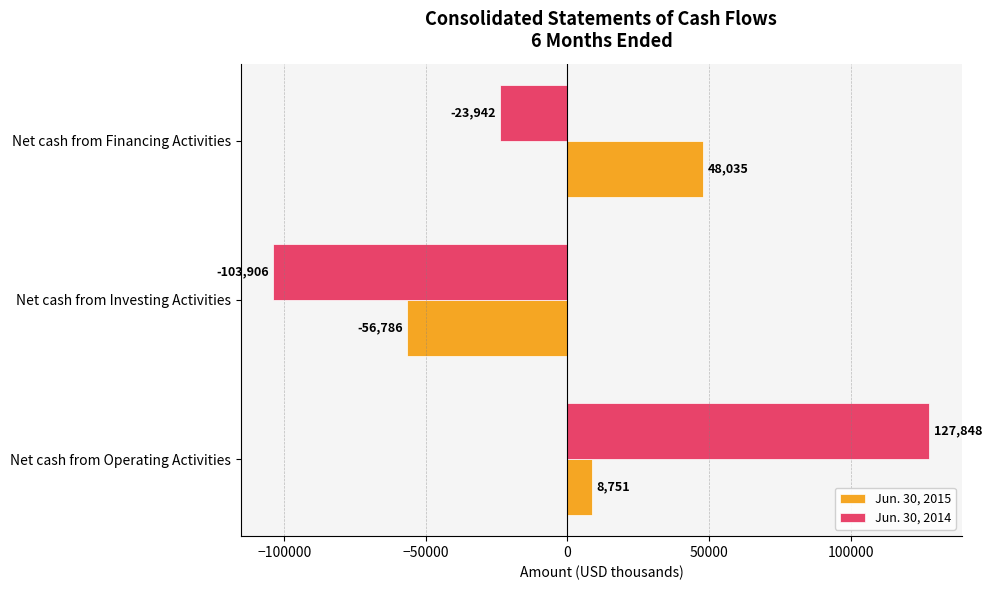

How many Jun. 30, 2014 values are between -103906 and 127848?

3